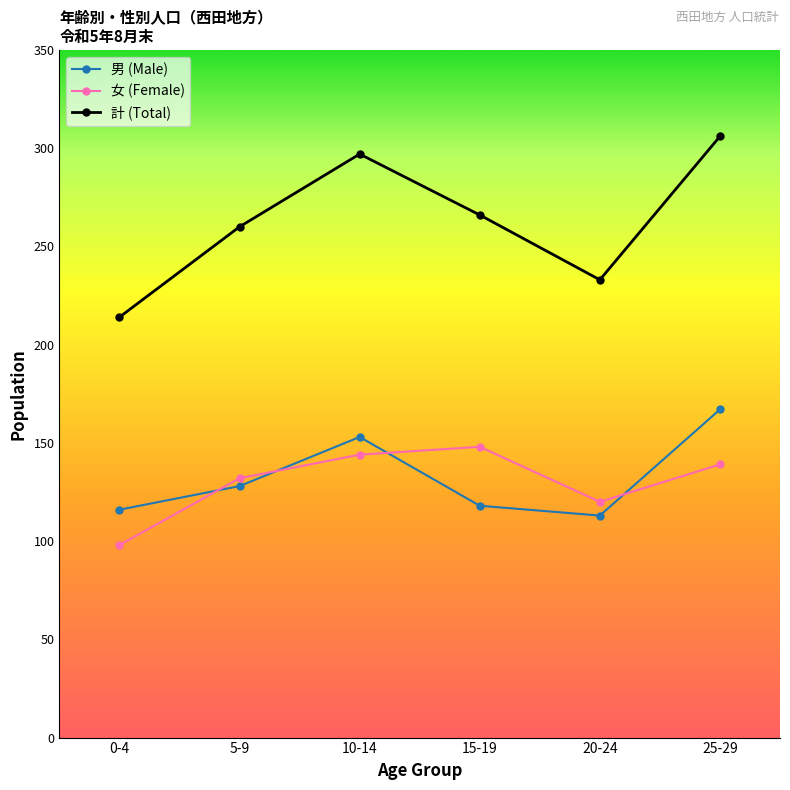

Does the chart display data point markers on the line(s)?

Yes